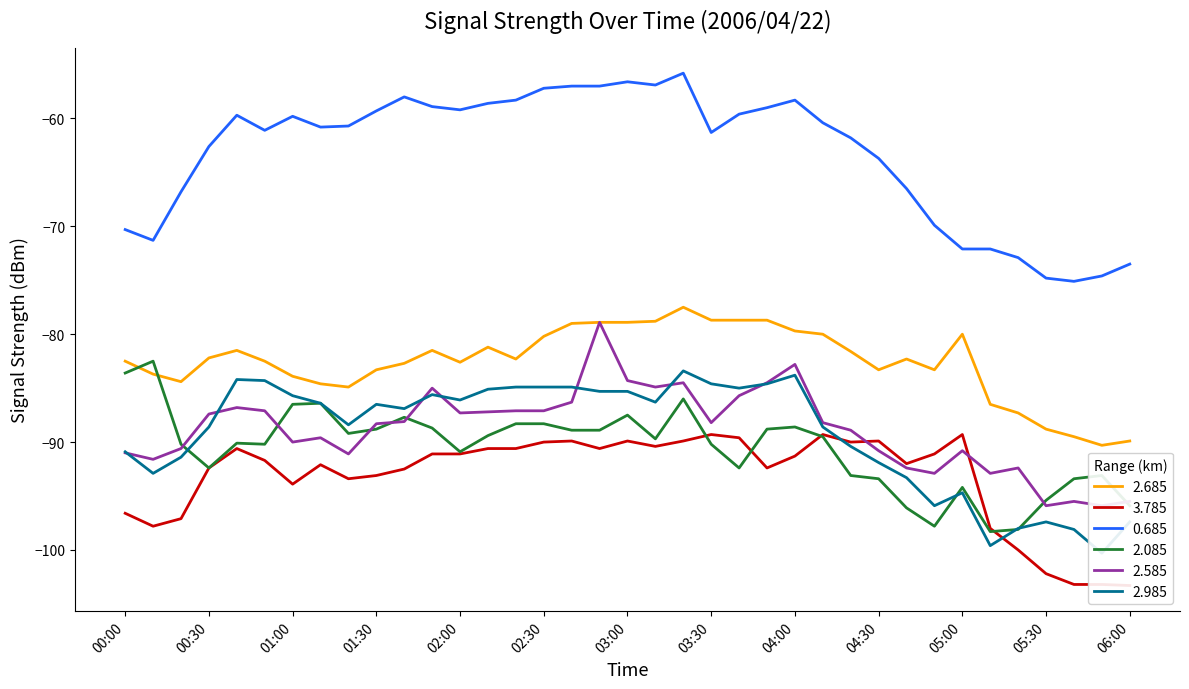

List the labels in order of 2.085 value, largest first.

00:10, 00:00, 03:20, 01:10, 01:00, 03:00, 01:40, 02:20, 02:30, 04:00, 01:50, 01:30, 03:50, 02:40, 02:50, 01:20, 02:10, 04:10, 03:10, 00:40, 00:20, 00:50, 03:30, 02:00, 00:30, 03:40, 04:20, 05:50, 04:30, 05:40, 05:00, 05:30, 06:00, 04:40, 04:50, 05:20, 05:10